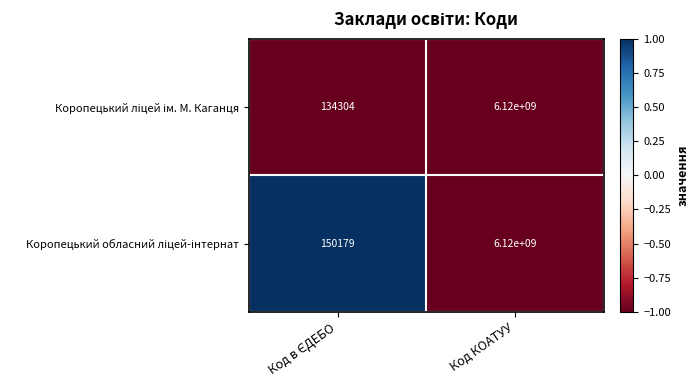

At which category is the sum across all series the highest?

Код КОАТУУ